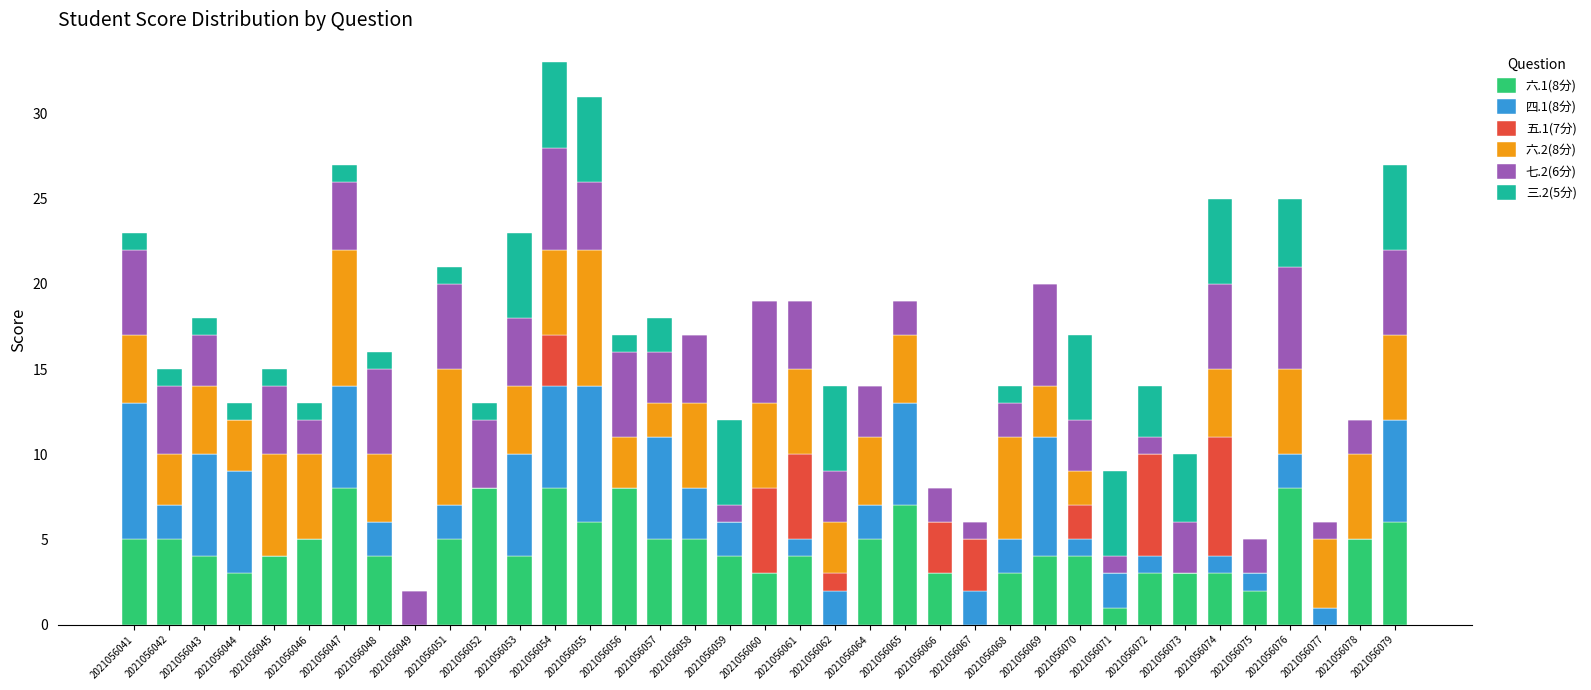

The 六.1(8分) series shows 8 at 2021056058. True or false?

False